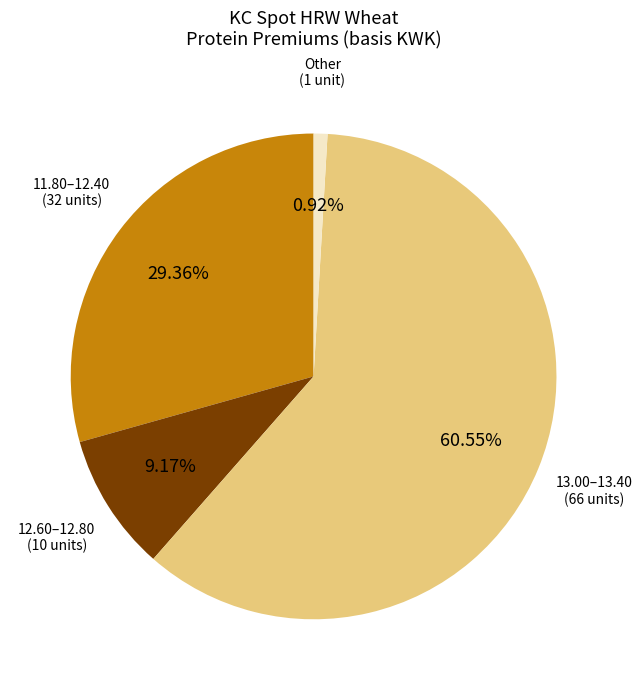

Is there any slice that represents more than half of the pie?

Yes